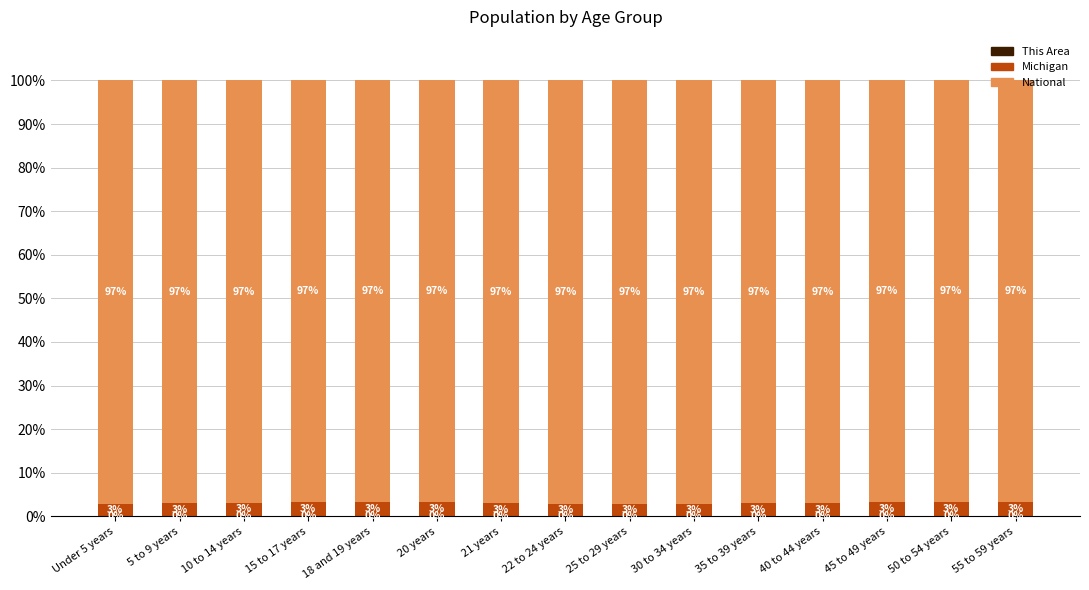

What is the total value across all series at 20 years?

100.0